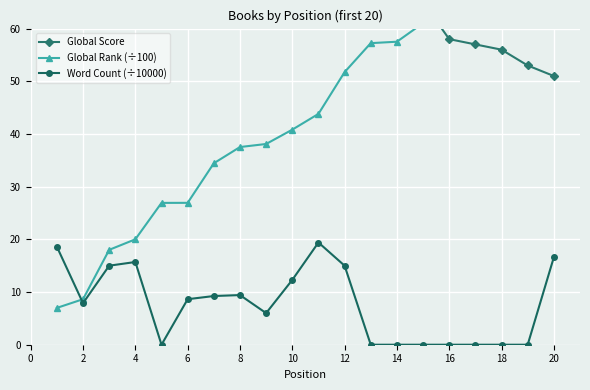

Reading left to right, extract all data points from this chart.

Global Score: 527.0	435.0	216.0	190.0	140.0	140.0	110.0	103.0	102.0	100.0	96.0	80.0	70.0	69.0	65.0	58.0	57.0	56.0	53.0	51.0
Global Rank (÷100): 7.0	8.6	18.0	20.0	26.9	26.9	34.4	37.5	38.1	40.8	43.8	51.7	57.2	57.5	61.0	65.1	65.6	65.8	66.9	67.6
Word Count (÷10000): 18.6	7.9	15.0	15.7	0.0	8.6	9.2	9.4	6.0	12.3	19.4	15.0	0.0	0.0	0.0	0.0	0.0	0.0	0.0	16.6